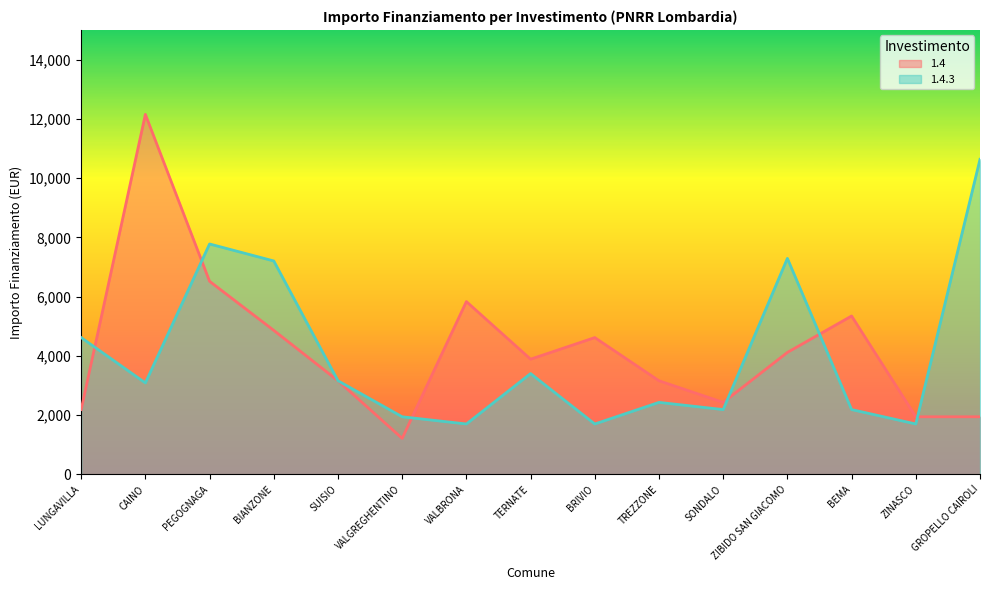

Where is the first local maximum for 1.4.3?

PEGOGNAGA